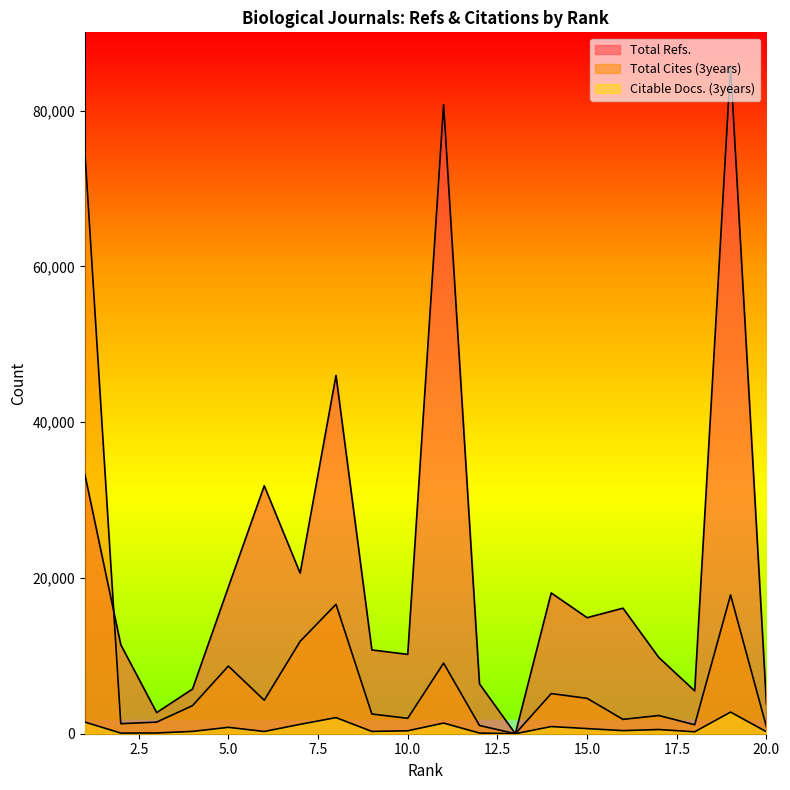

True or false: Citable Docs. (3years) and Total Refs. cross at least once.

False